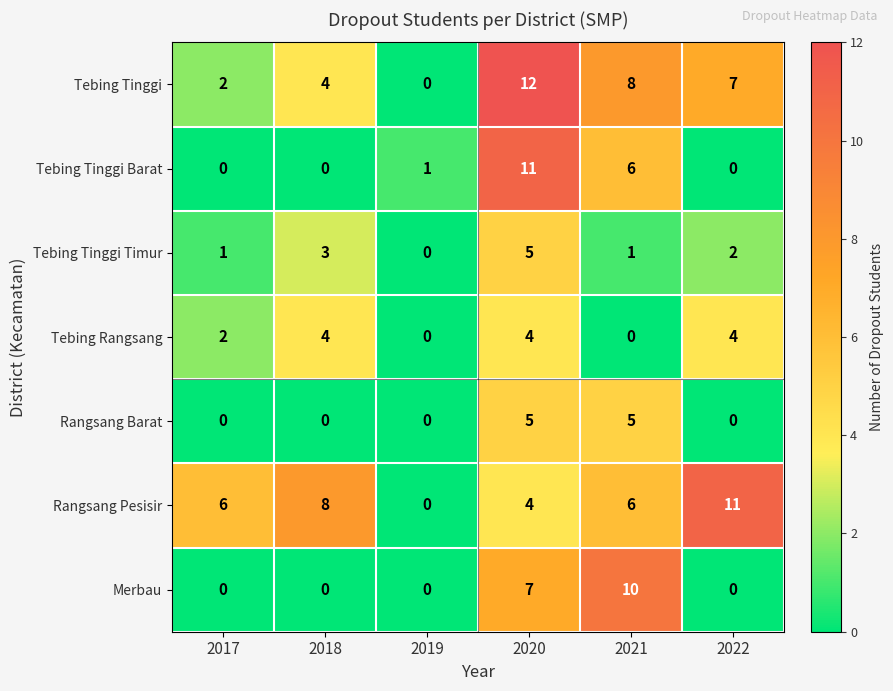

What is the approximate value of Merbau at 2021, to the nearest 10?

10